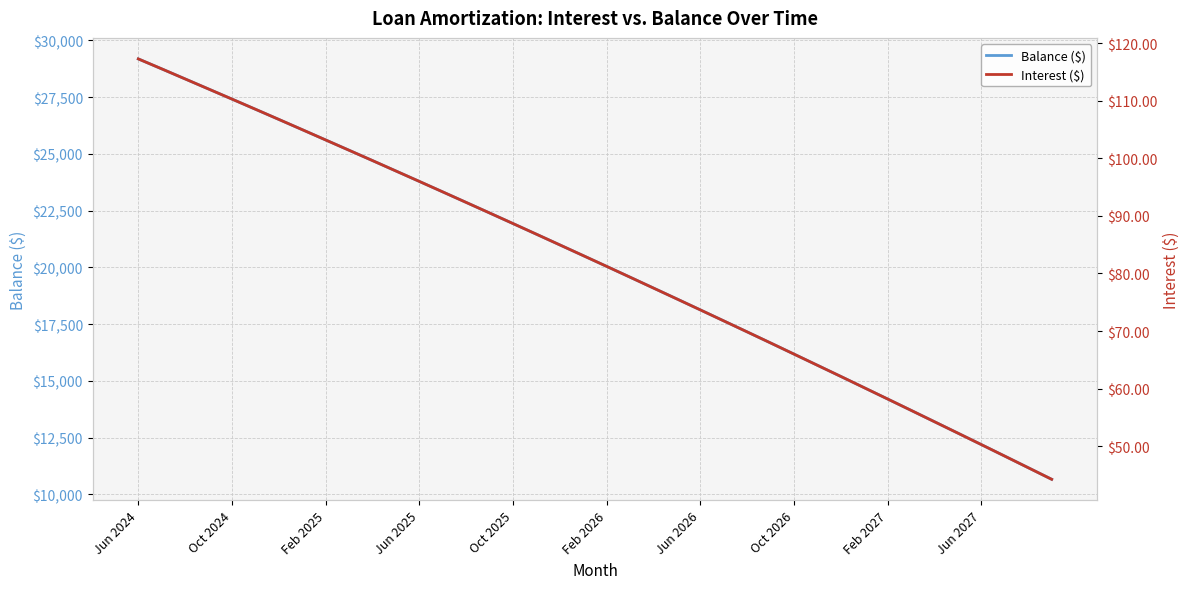

The value of Balance ($) at Oct 2026 is 5638. True or false?

False